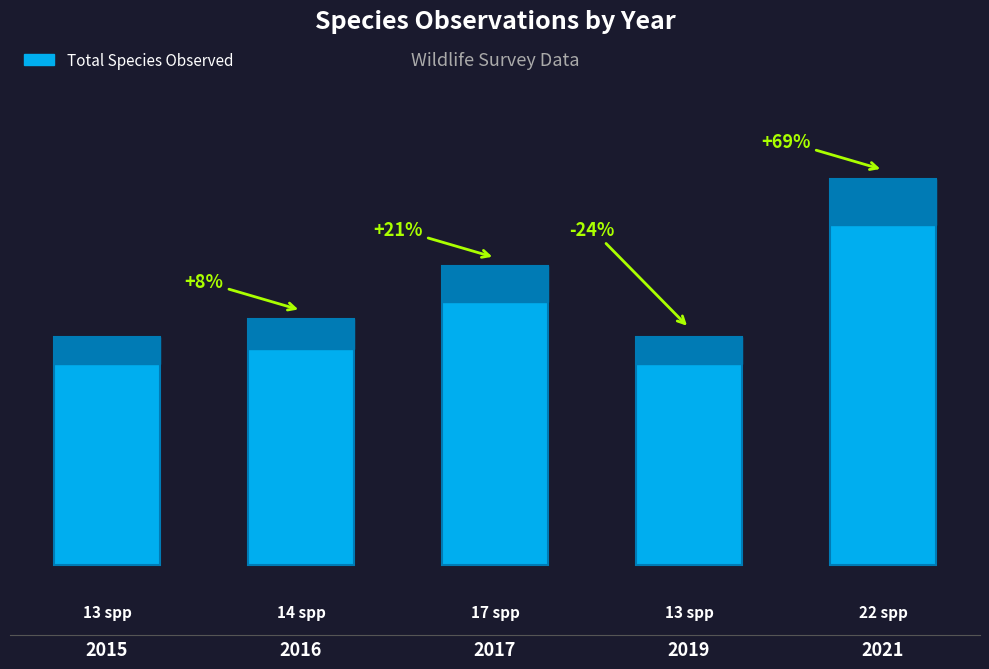

Rank the categories by value from lowest to highest.

2015, 2019, 2016, 2017, 2021